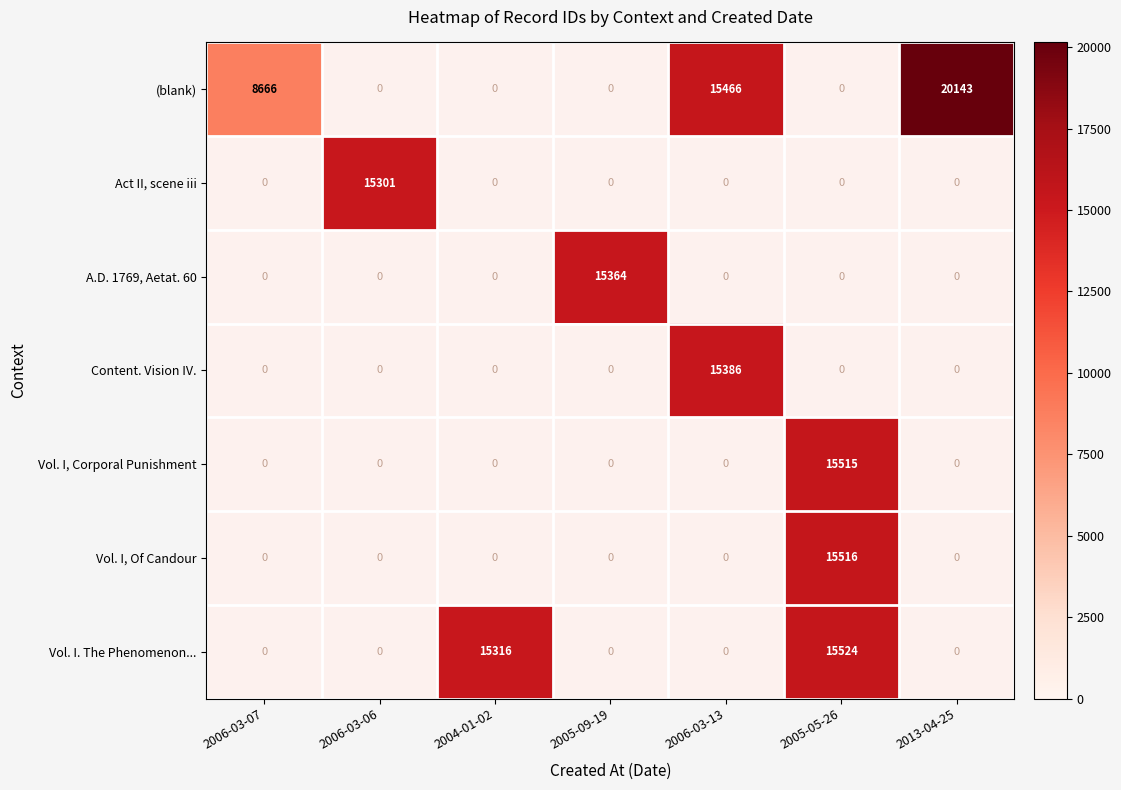

The Vol. I. The Phenomenon... series shows 9127 at 2004-01-02. True or false?

False